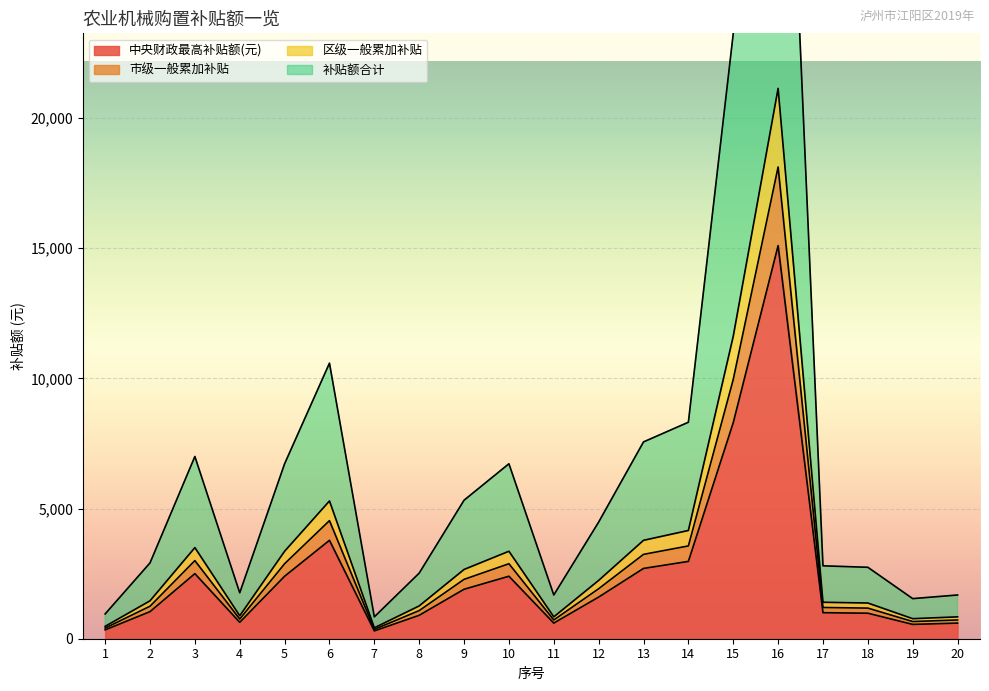

What is the sum of all 市级一般累加补贴 values?

70826